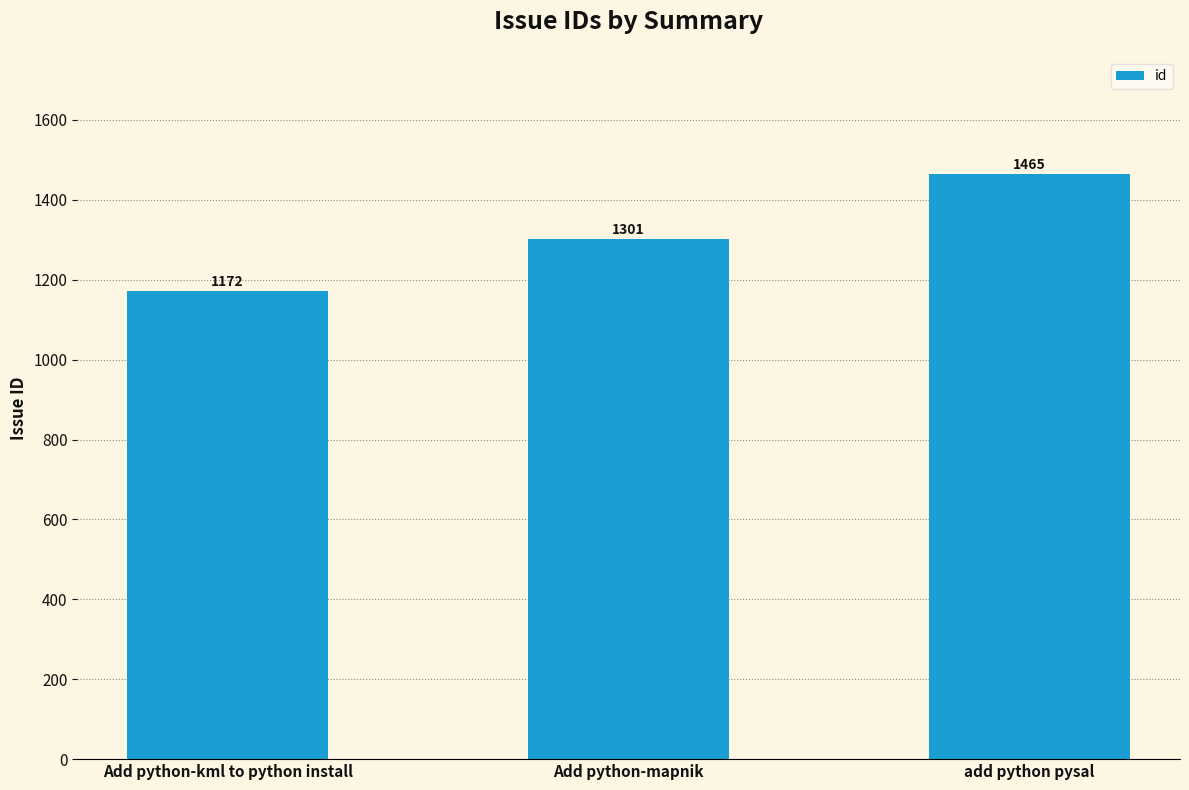

Approximately how many times larger is the value at add python pysal compared to Add python-mapnik?

1.1